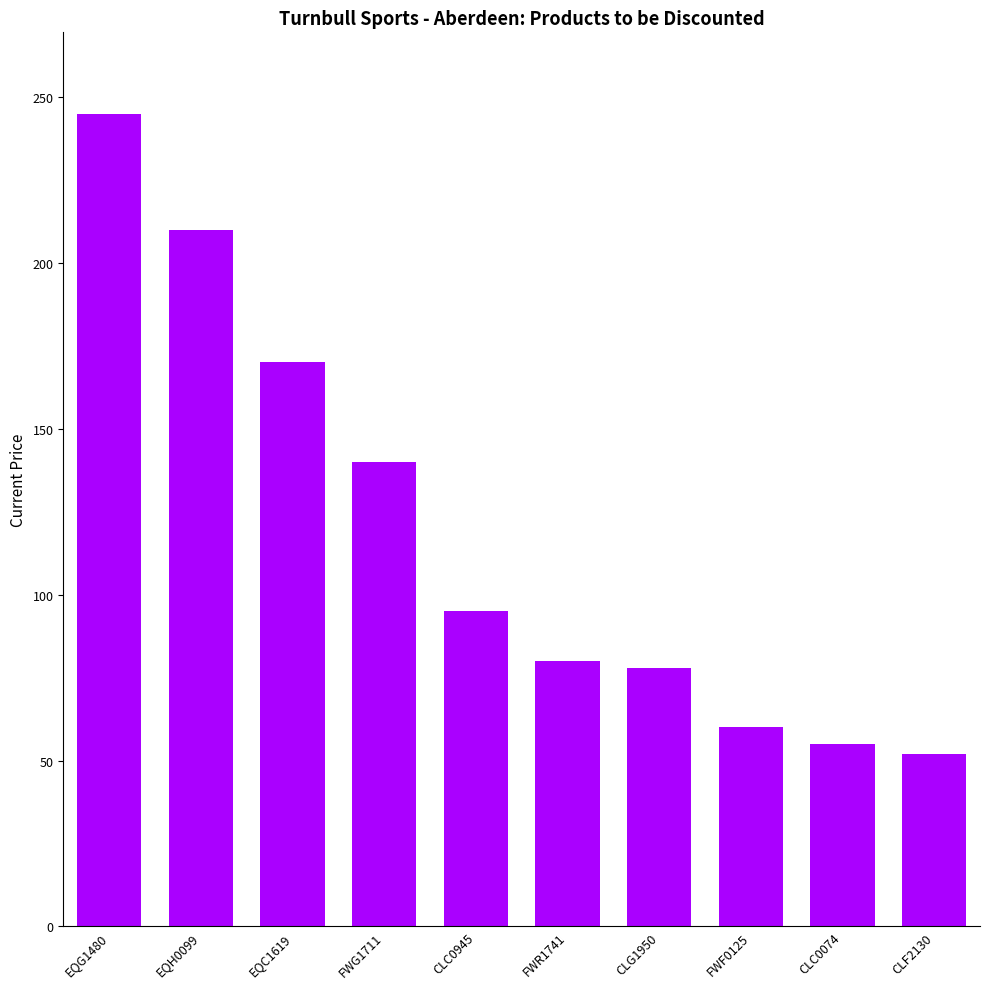

What is the label of the 1st bar from the right?

CLF2130